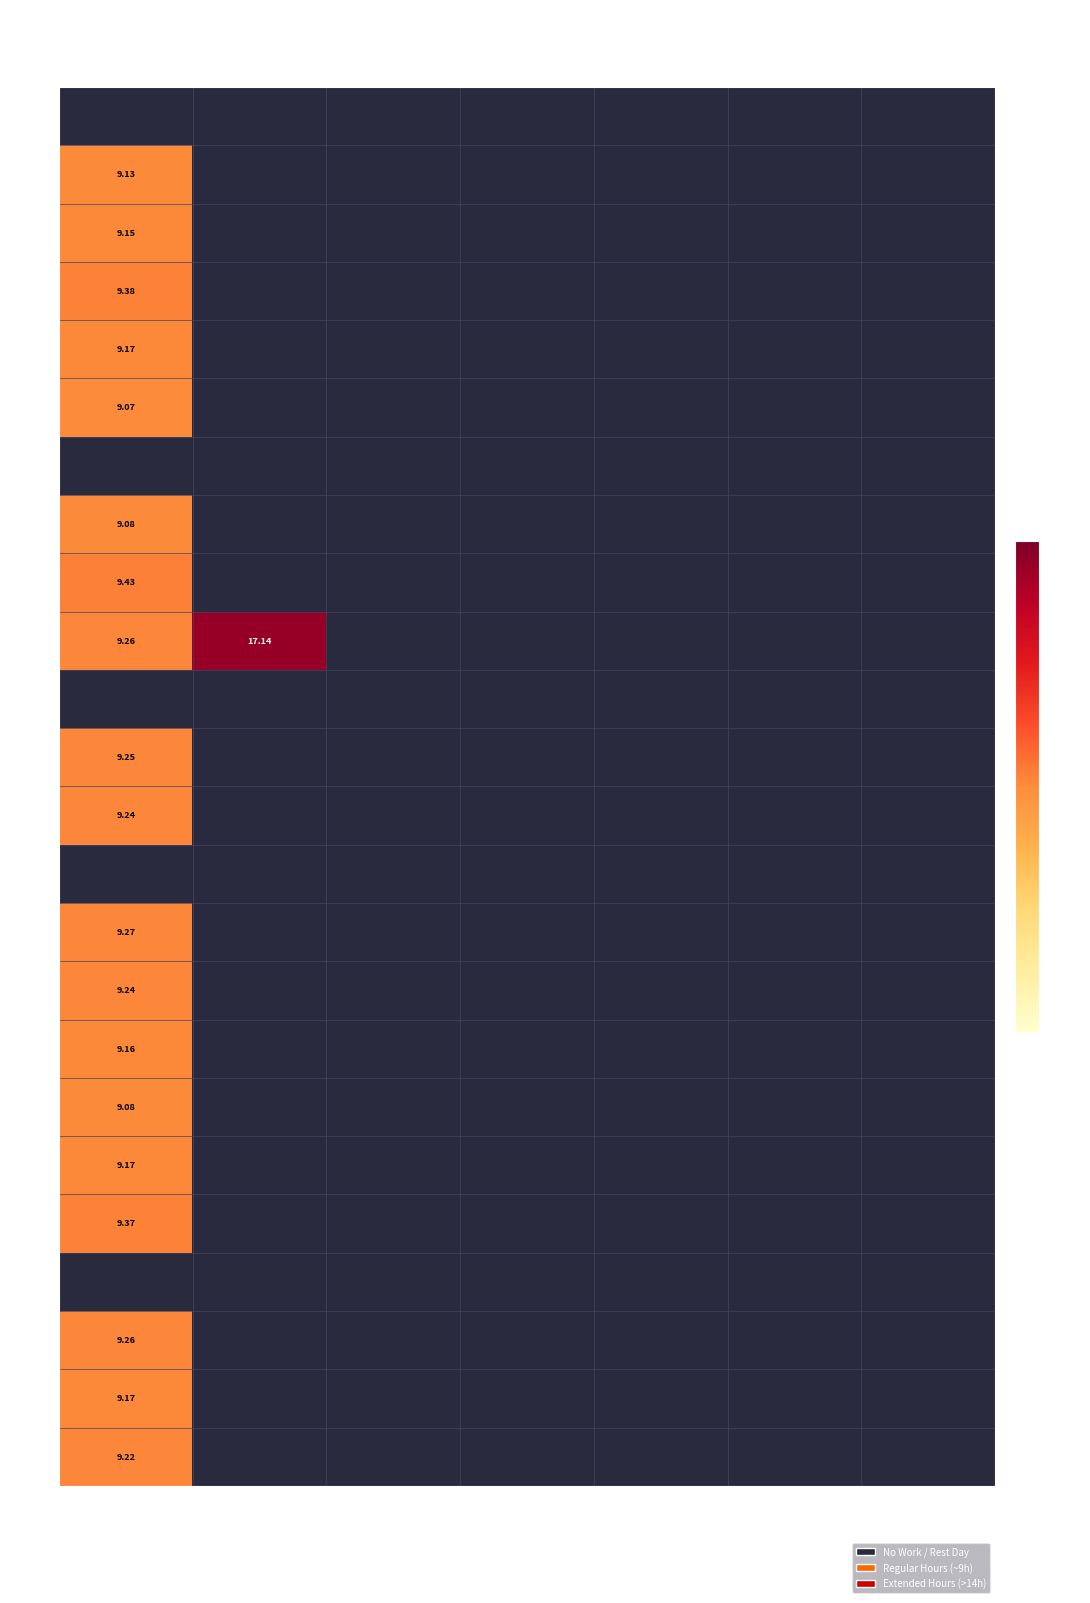

At which label does 18 reach its peak?

Mon